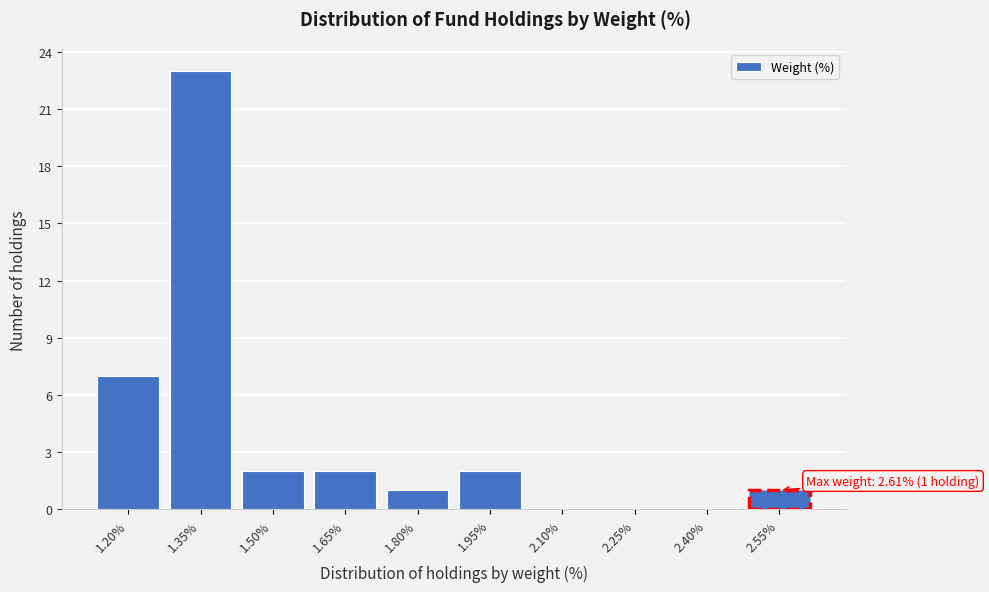

Reading left to right, list all the values displayed in this chart.

1.20%=7	1.35%=23	1.50%=2	1.65%=2	1.80%=1	1.95%=2	2.10%=0	2.25%=0	2.40%=0	2.55%=1